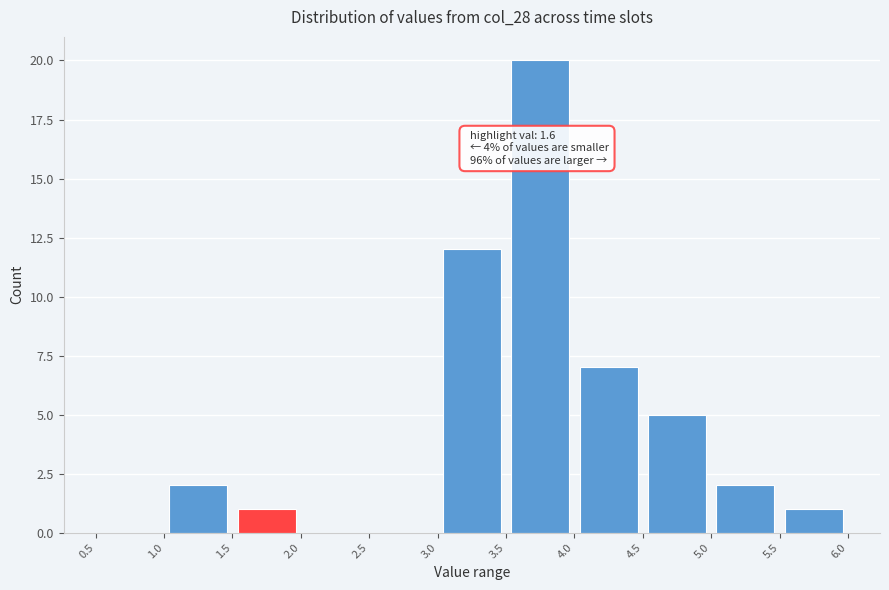

Which range on the x-axis has the tallest bar?

3.5 to 4.0